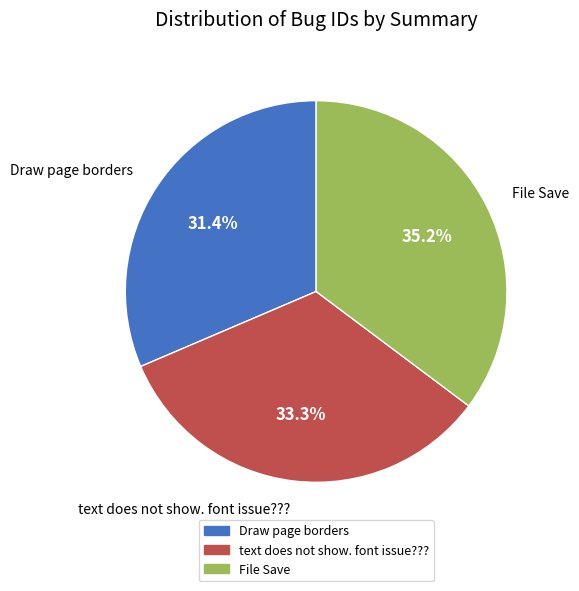

Between text does not show. font issue??? and Draw page borders, which is larger?

text does not show. font issue???